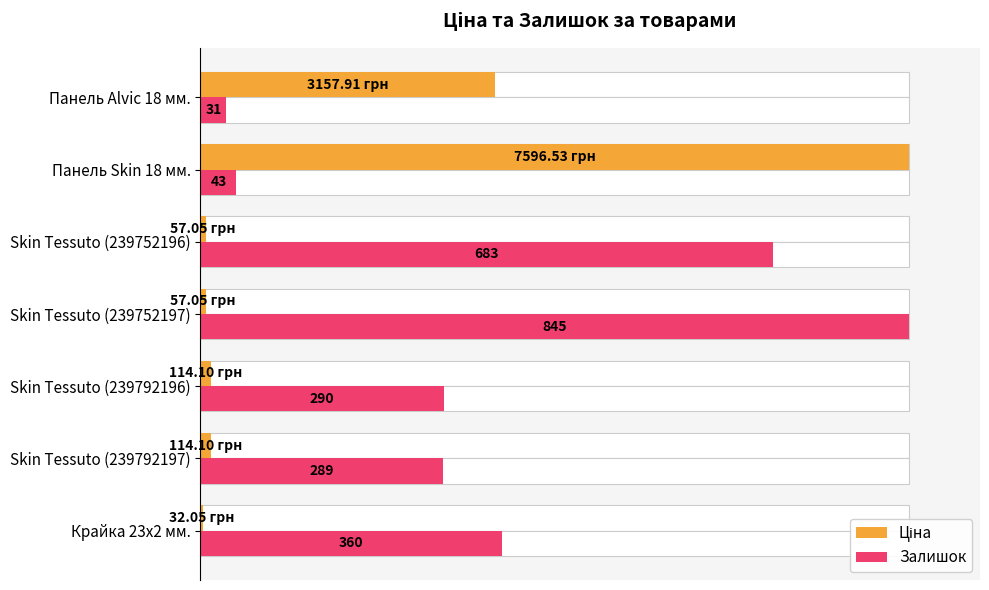

What are all the series names shown in the legend?

Ціна, Залишок